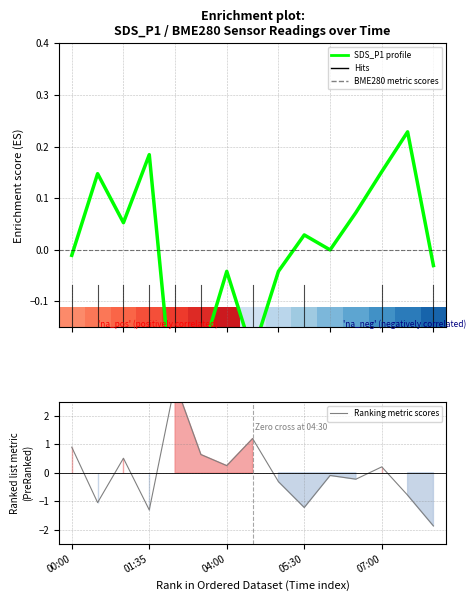

What position from the left is 04:00?

3